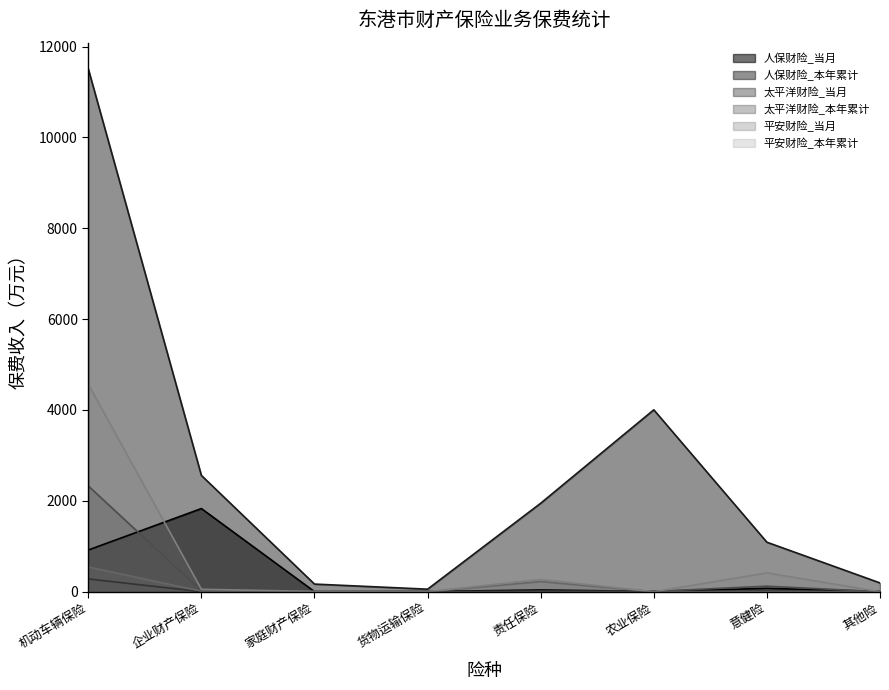

What are all the series names shown in the legend?

人保财险_当月, 人保财险_本年累计, 太平洋财险_当月, 太平洋财险_本年累计, 平安财险_当月, 平安财险_本年累计